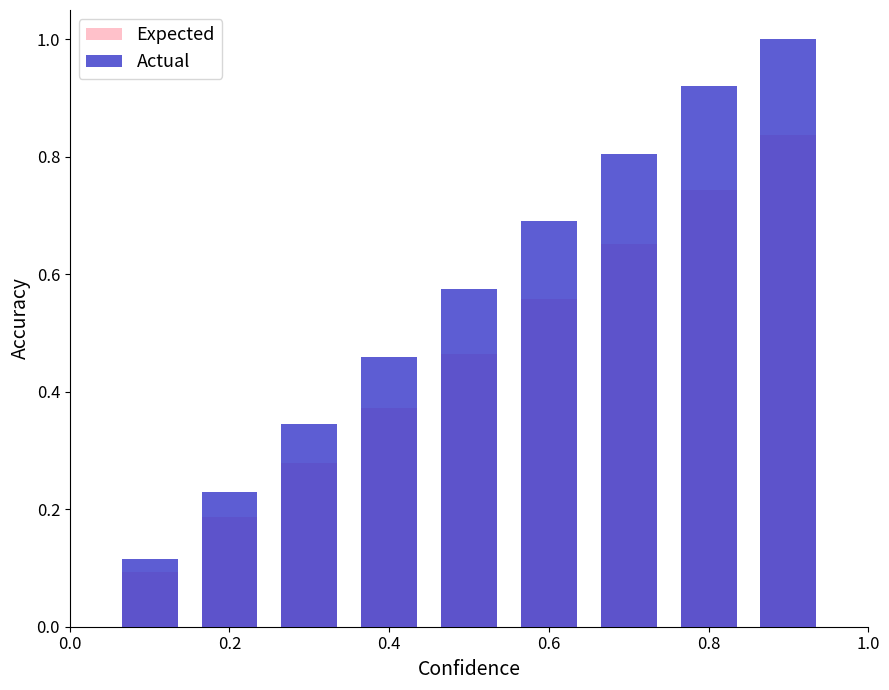

What are all the series names shown in the legend?

Expected, Actual